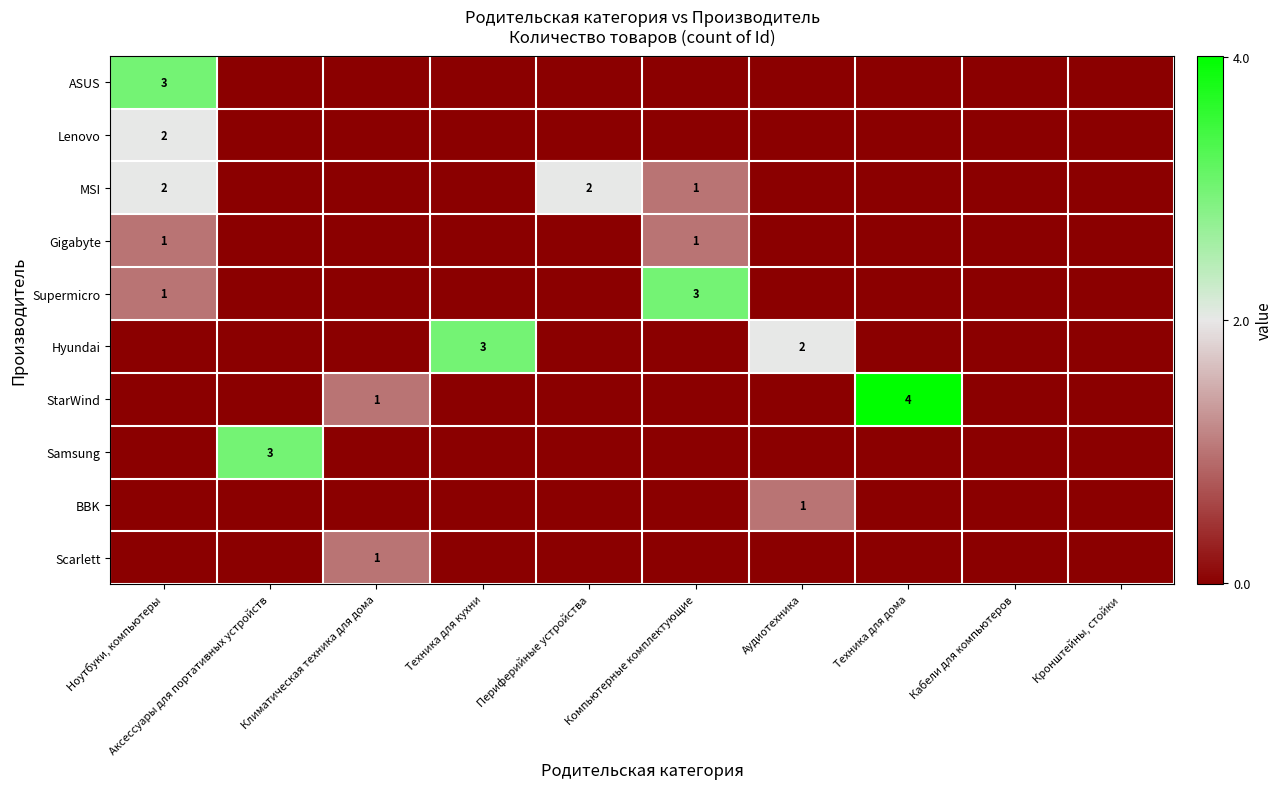

Where is Scarlett nearest to the value 0?

Ноутбуки, компьютеры